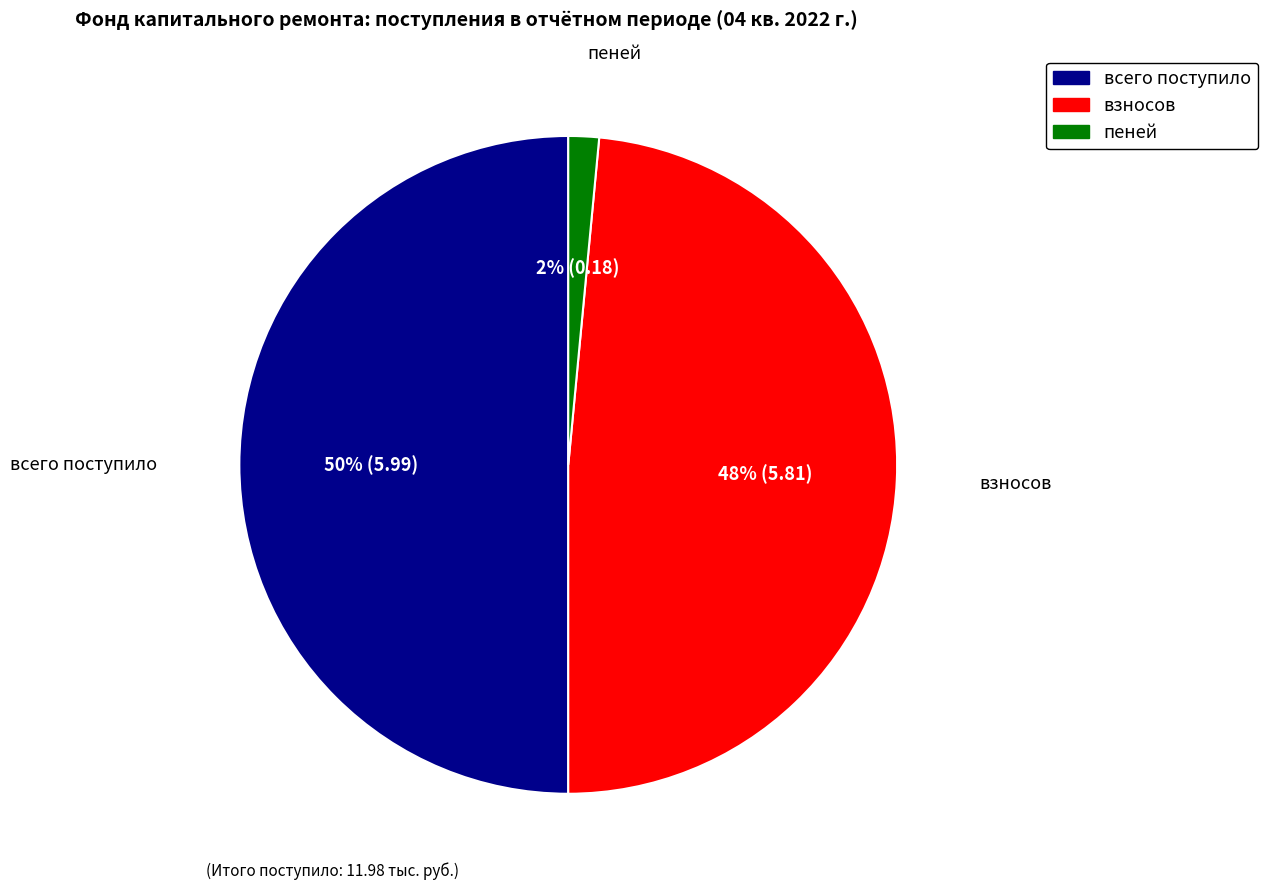

The пеней slice represents 2% of the pie. True or false?

True